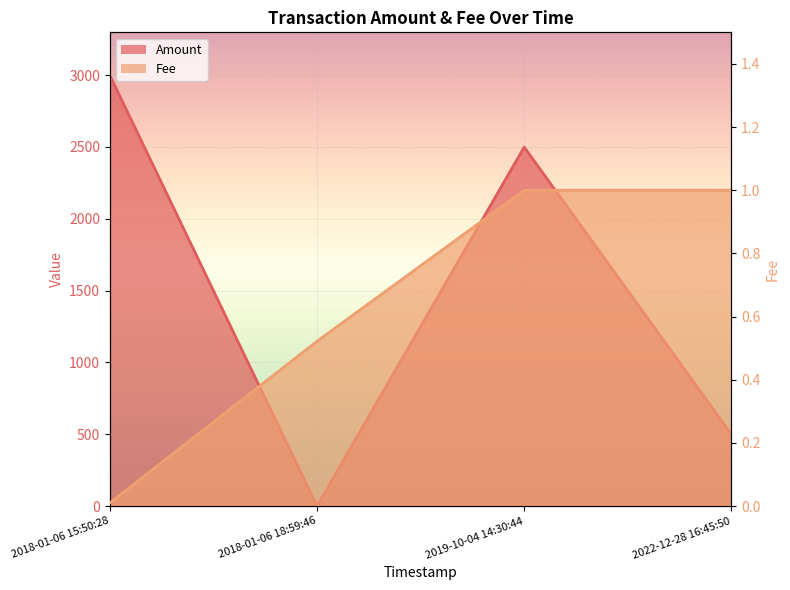

Reading left to right, transcribe all the data shown in this chart.

Amount: 2018-01-06 15:50:28=2998.0	2018-01-06 18:59:46=0.0	2019-10-04 14:30:44=2499.0	2022-12-28 16:45:50=499.0
Fee: 2018-01-06 15:50:28=0.0	2018-01-06 18:59:46=0.5	2019-10-04 14:30:44=1.0	2022-12-28 16:45:50=1.0